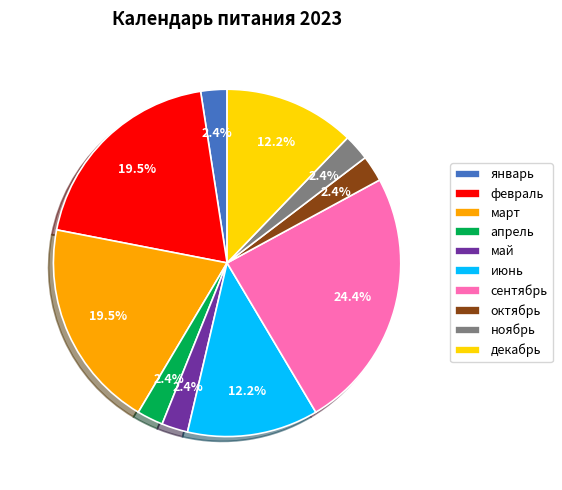

Which category has the biggest portion of the pie?

сентябрь